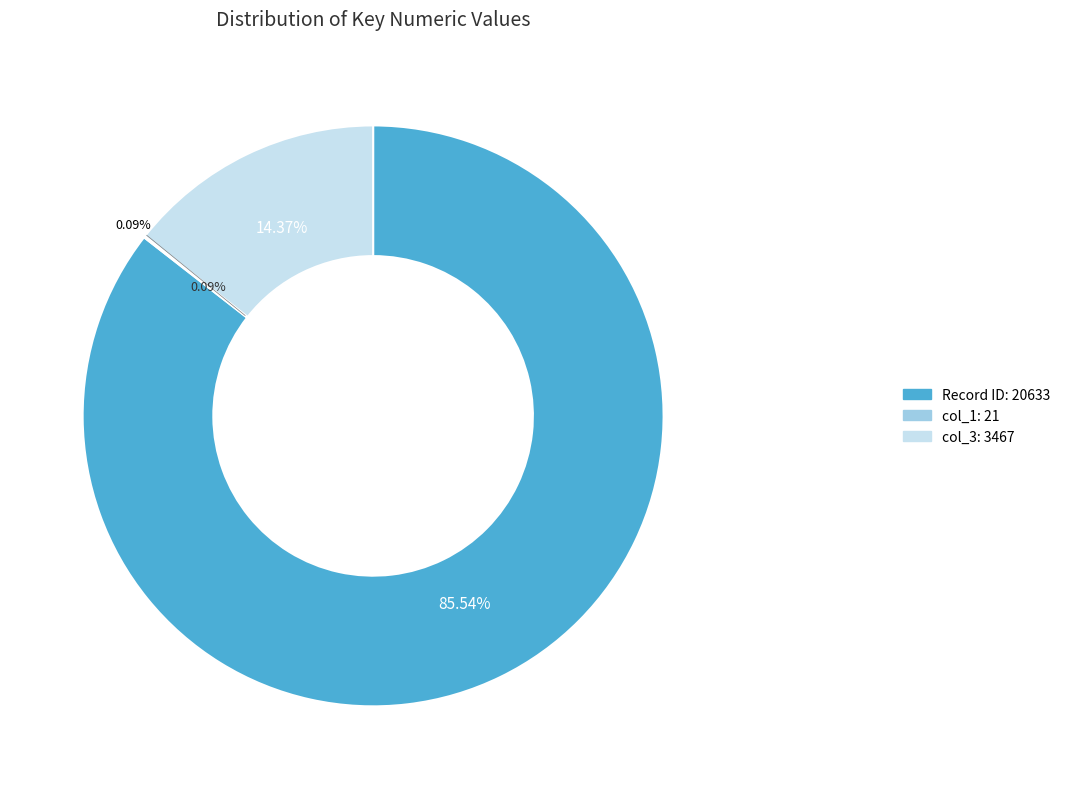

What percentage is the col_3 (3467) slice, to the nearest percent?

14%